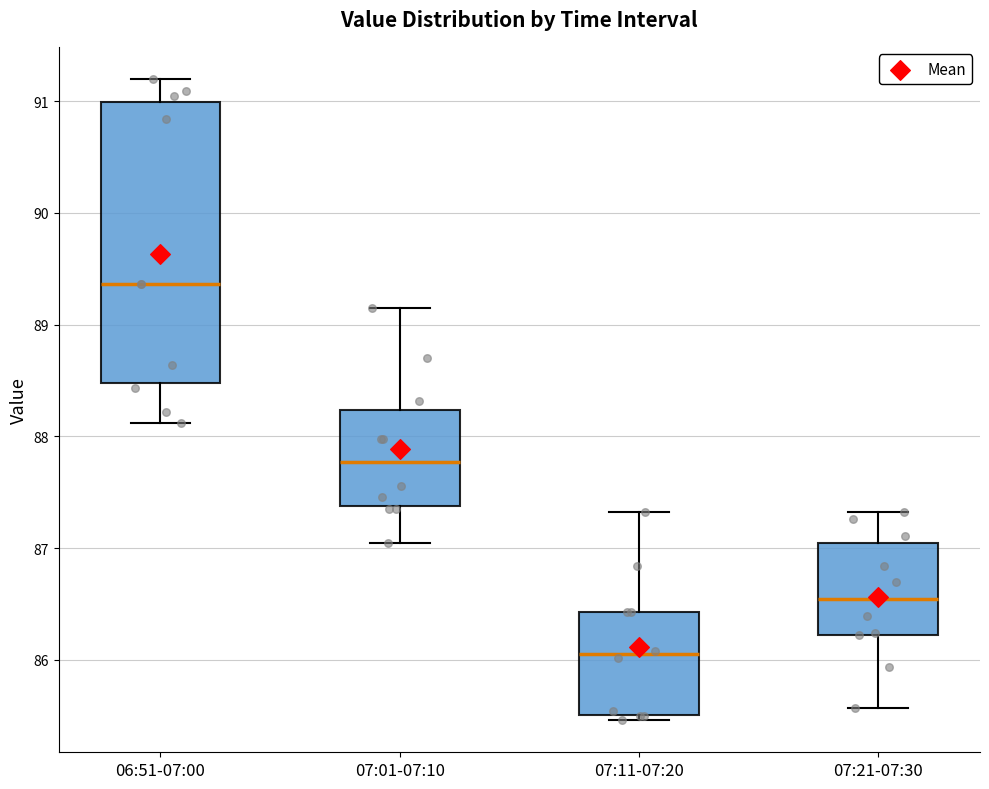

Reading left to right, transcribe this box plot: for each box, give where its median line is, the range the box spans, and where its two whiskers end, as read against the y-axis. The values are not printed on the chart, so give them approximately, as read against the axis.

06:51-07:00: median 89.4, box 88.5 to 91.0, whiskers 88.1 to 91.2
07:01-07:10: median 87.8, box 87.4 to 88.2, whiskers 87.1 to 89.2
07:11-07:20: median 86.1, box 85.5 to 86.4, whiskers 85.5 (just below the box's lower edge) to 87.3
07:21-07:30: median 86.5, box 86.2 to 87.0, whiskers 85.6 to 87.3